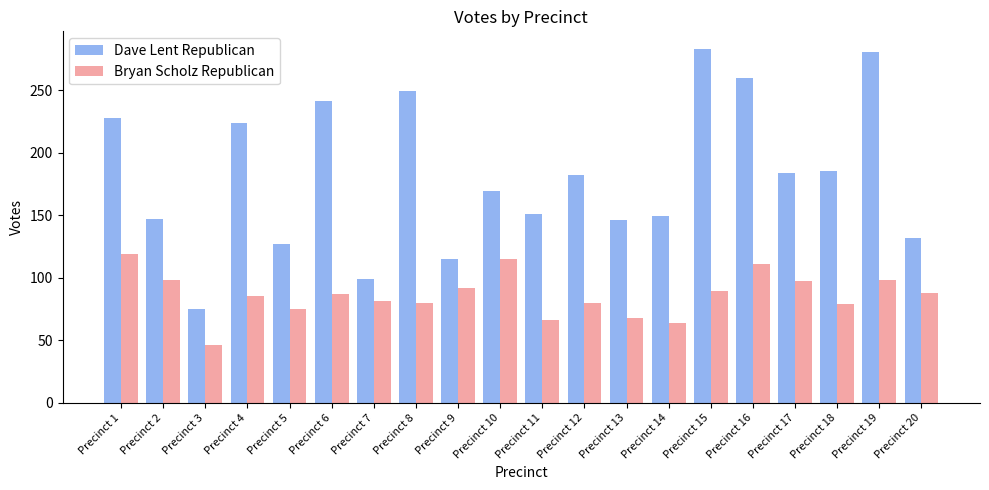

What is the sum of all Dave Lent Republican values?

3627